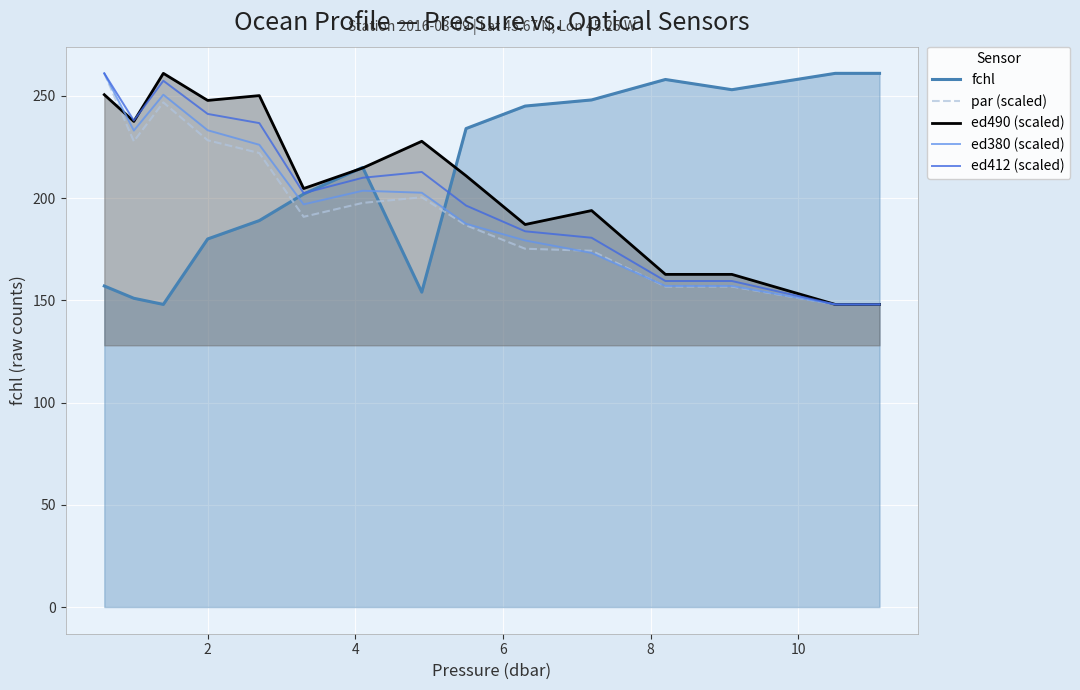

Rank the series by their average value, from lowest to highest.

par (scaled), ed380 (scaled), ed412 (scaled), ed490 (scaled), fchl